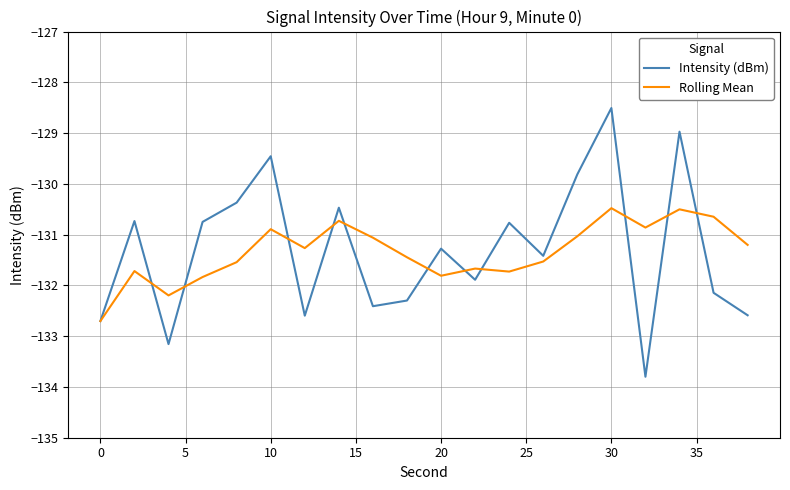

After their last crossing, which series has the higher values: Rolling Mean or Intensity (dBm)?

Rolling Mean